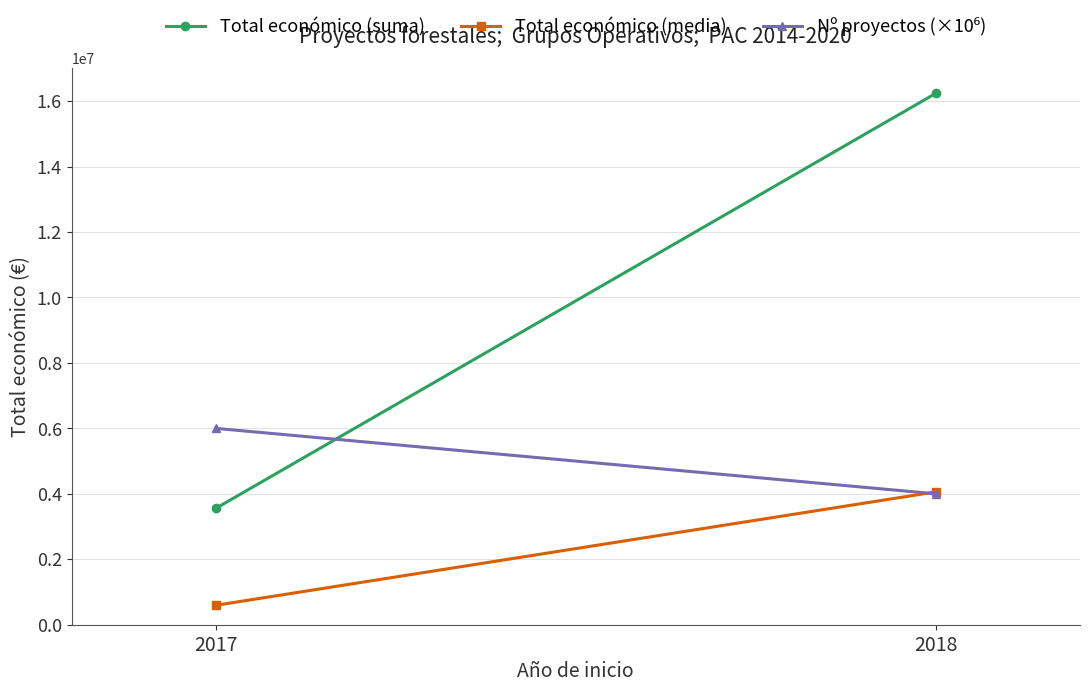

At how many categories does at least one series exceed 9534822?

1